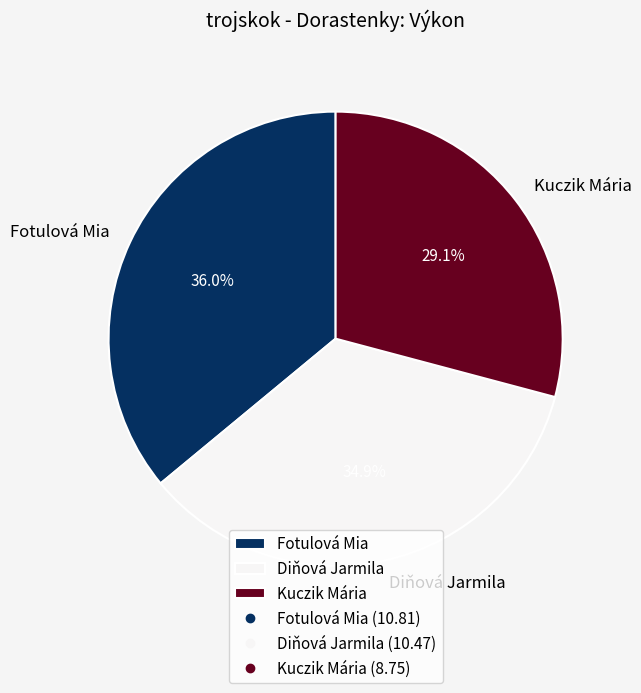

What is the smallest slice in the pie chart?

Kuczik Mária